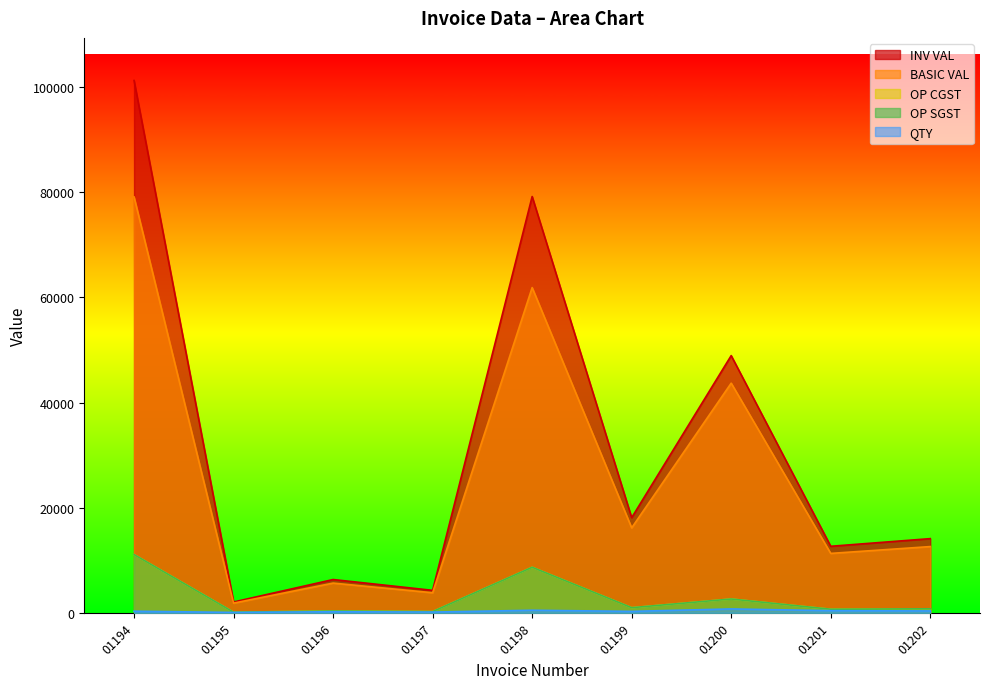

Reading left to right, extract all data points from this chart.

QTY: 300.0	65.0	200.0	135.0	480.0	270.0	730.0	400.0	350.0
BASIC VAL: 79140.0	1836.2	5650.0	3813.8	61886.4	16162.2	43697.8	11300.0	12600.0
OP CGST: 11079.6	110.2	339.0	228.8	8664.1	969.7	2621.9	678.0	756.0
OP SGST: 11079.6	110.2	339.0	228.8	8664.1	969.7	2621.9	678.0	756.0
INV VAL: 101299.2	2056.6	6328.0	4271.4	79214.6	18101.7	48941.5	12656.0	14112.0